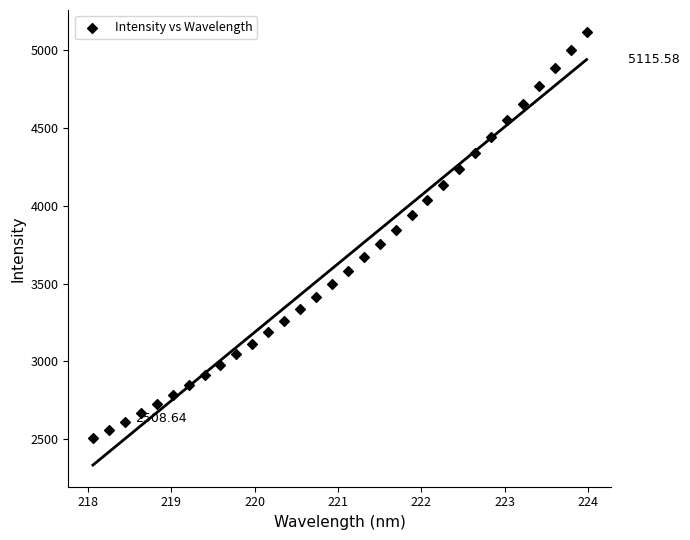

What is the range of Y values (max minus min)?

2606.9